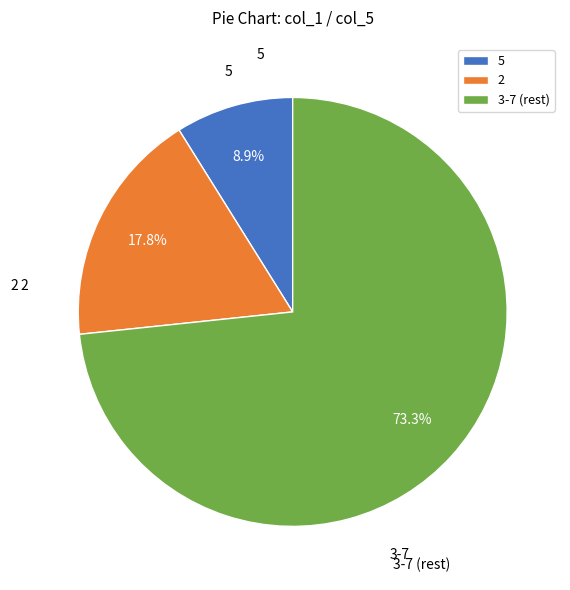

Which has a higher value, 5 or 3-7 (rest)?

3-7 (rest)